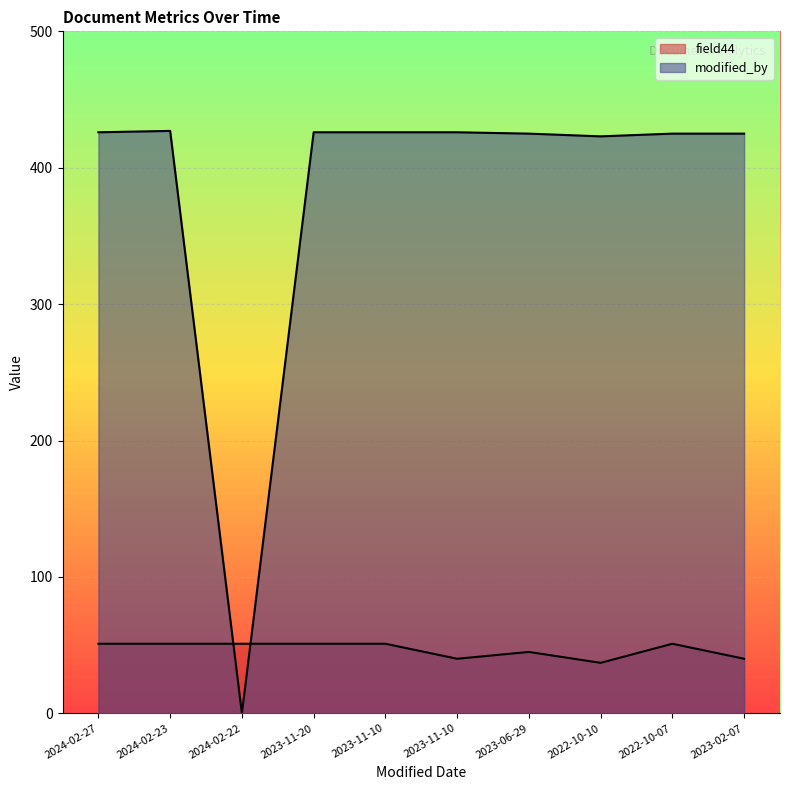

How many data points in modified_by are less than 426?

5